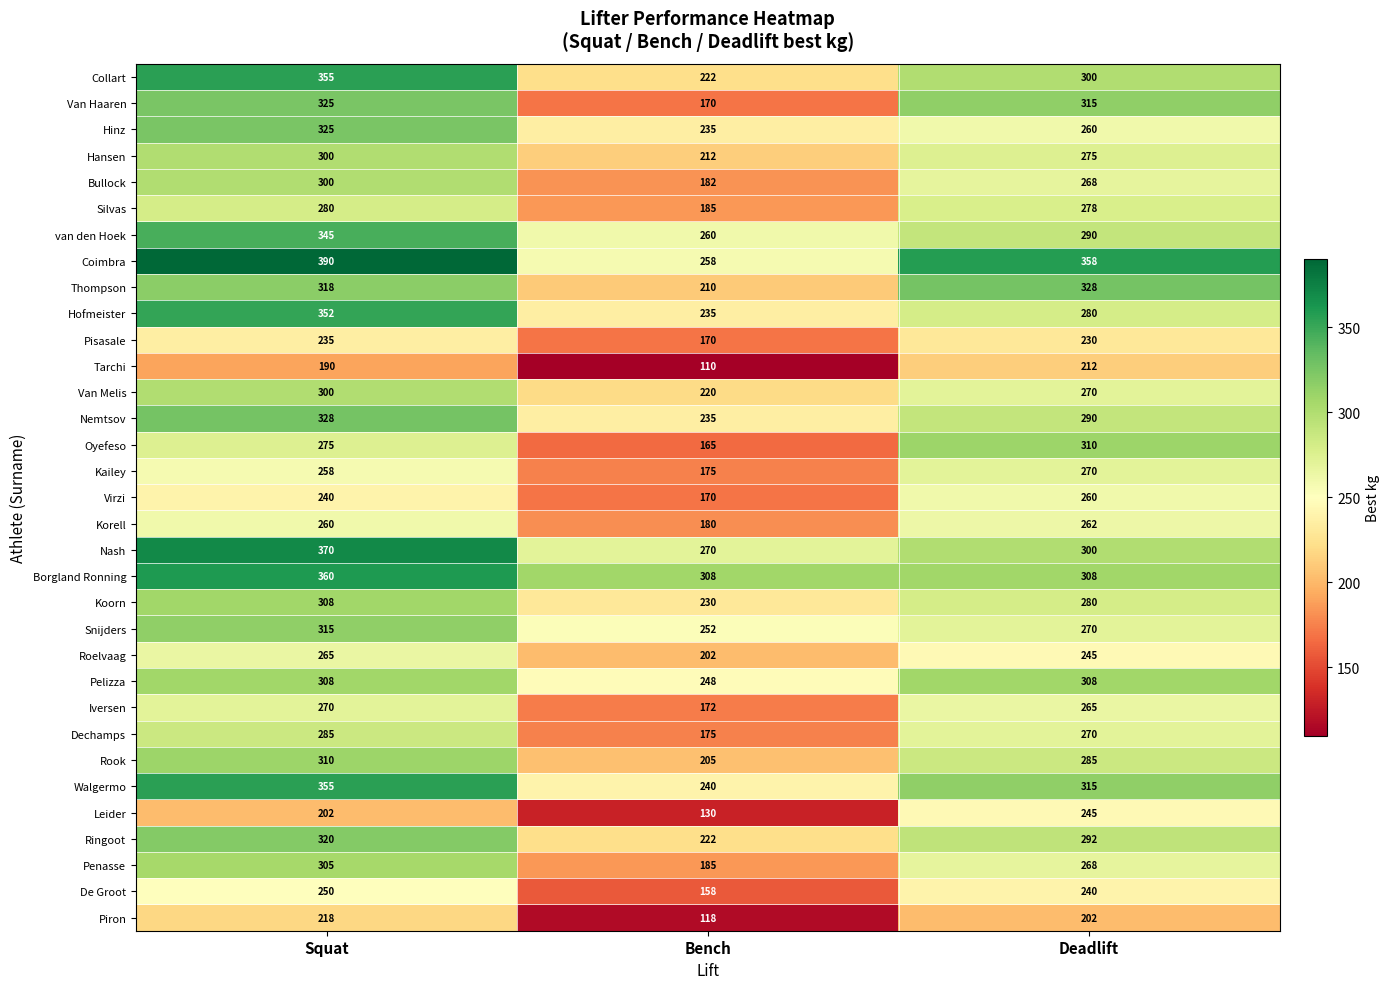

List the labels in order of Penasse value, smallest first.

Bench, Deadlift, Squat